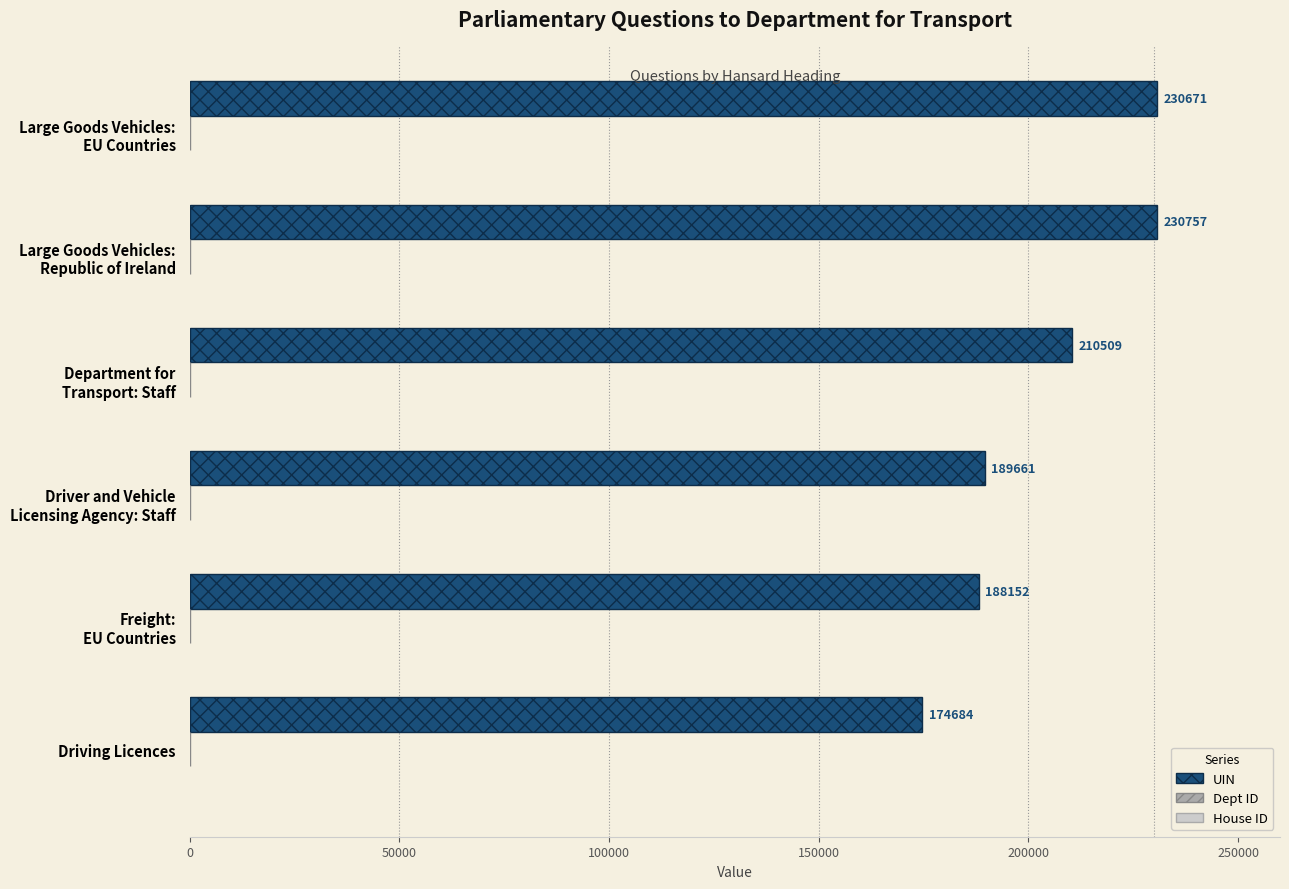

True or false: UIN has a value of 310858 at Driving Licences.

False